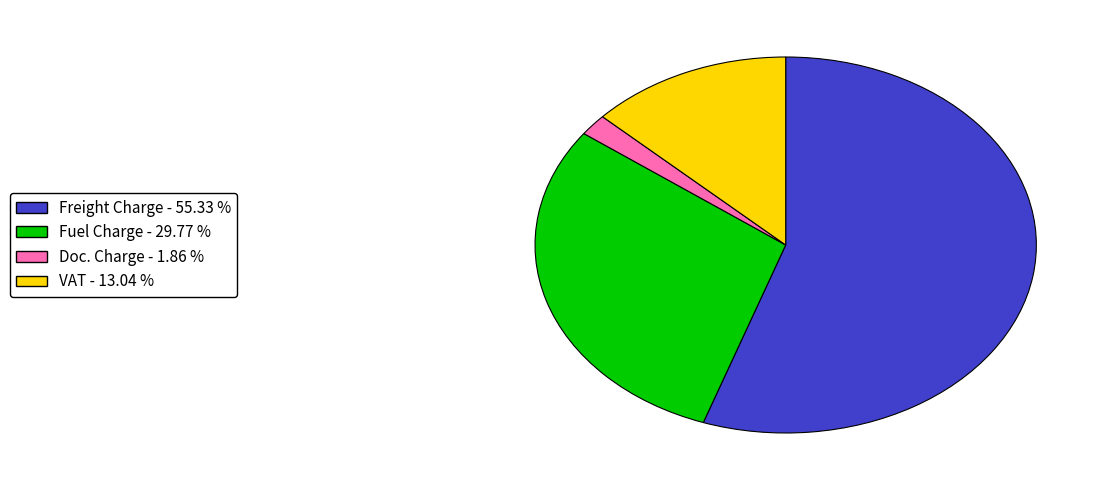

Approximately how many times larger is the value at Freight Charge - 55.33 % compared to Fuel Charge - 29.77 %?

1.9